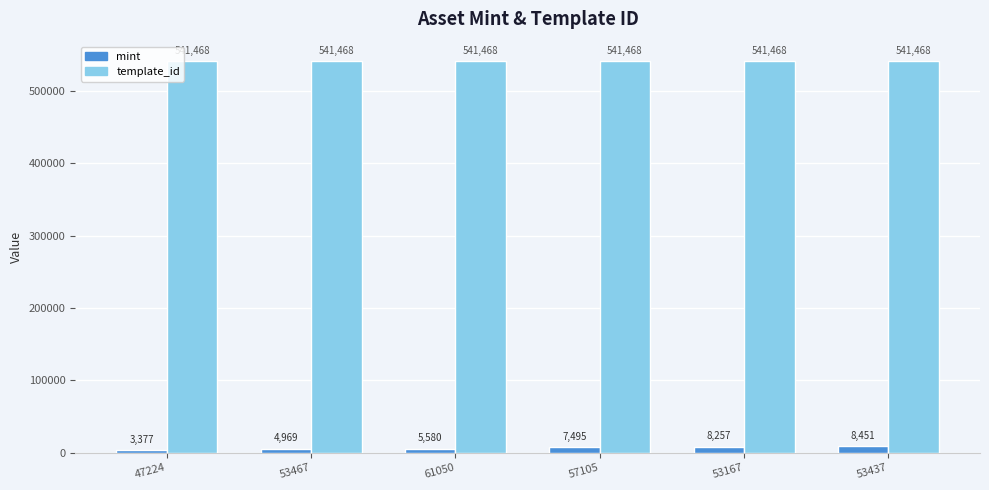

Which series has the largest range (max minus min)?

mint